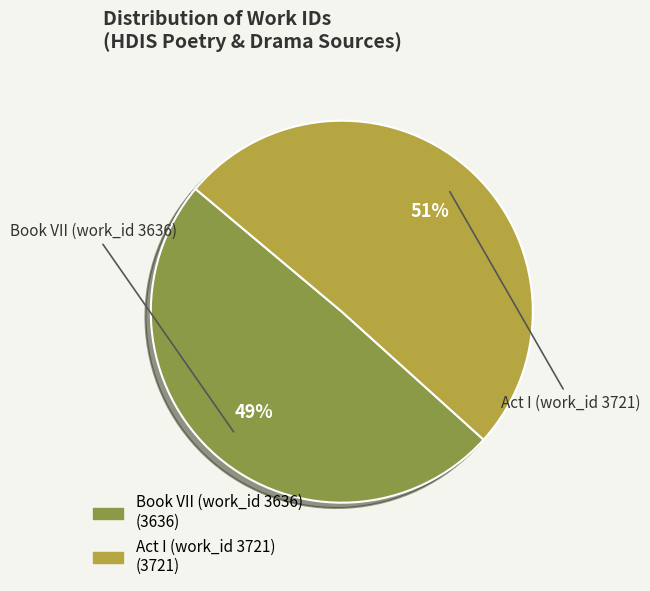

The Book VII (work_id 3636) slice represents 38% of the pie. True or false?

False